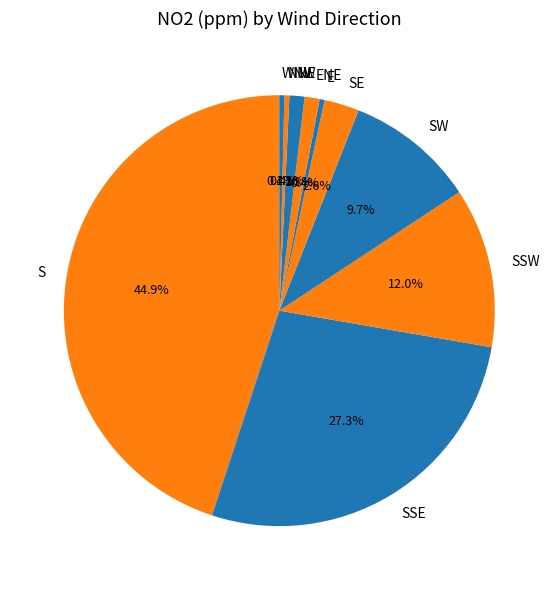

Count the number of slices in the pie.

10